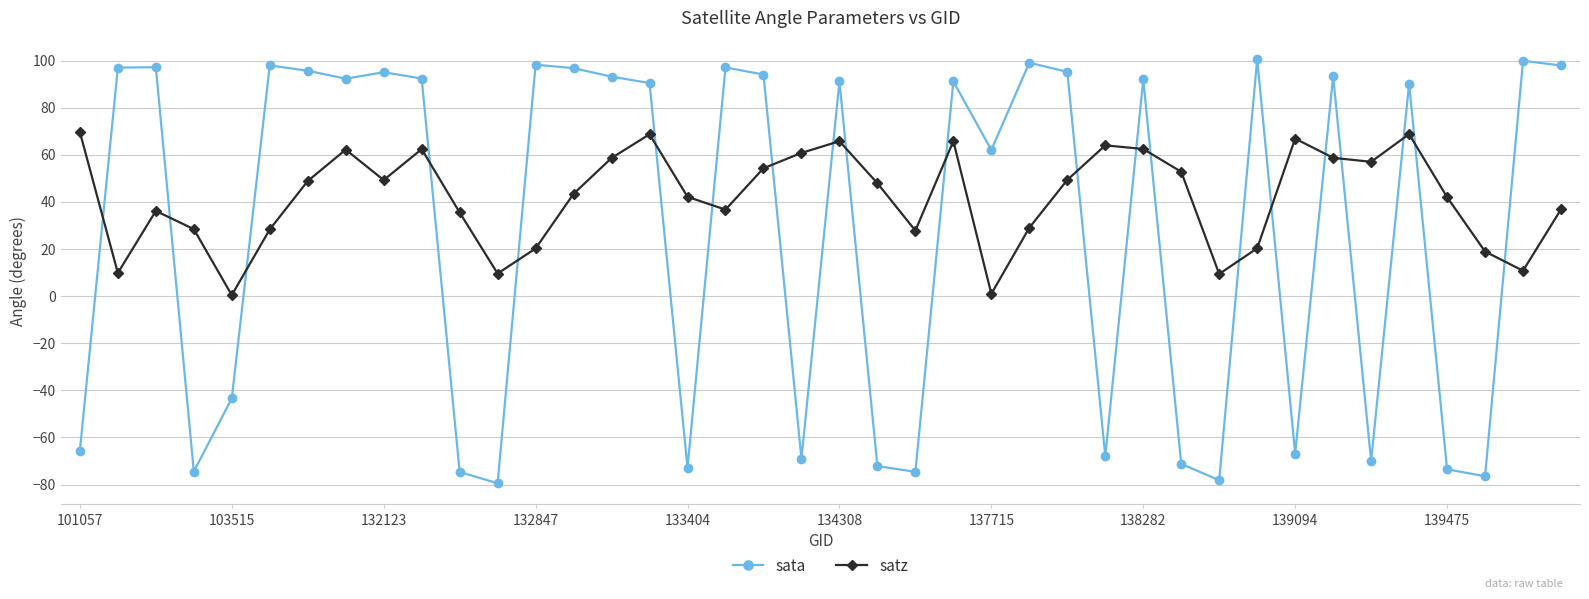

What is the maximum value for satz?

69.7